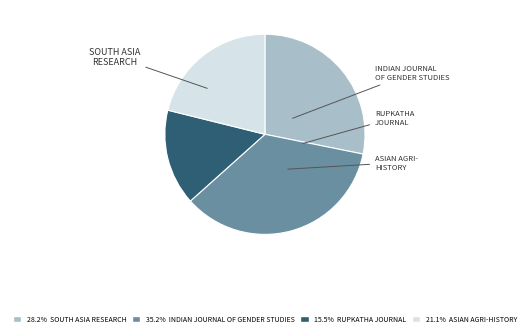

Count the number of slices in the pie.

4